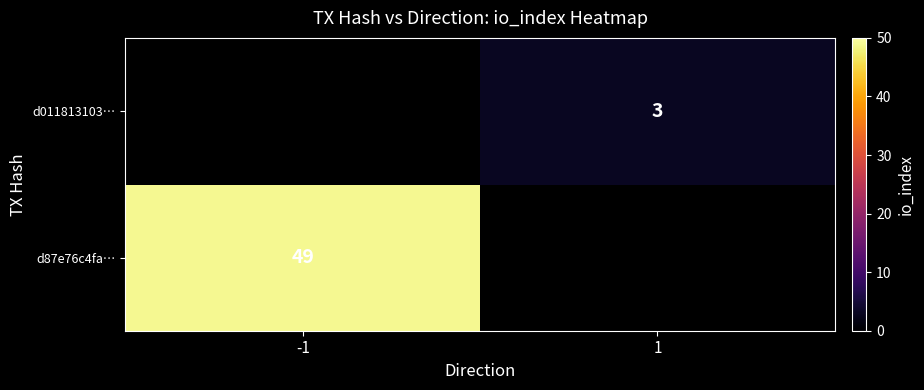

The value of d011813103… at 1 is 5. True or false?

False